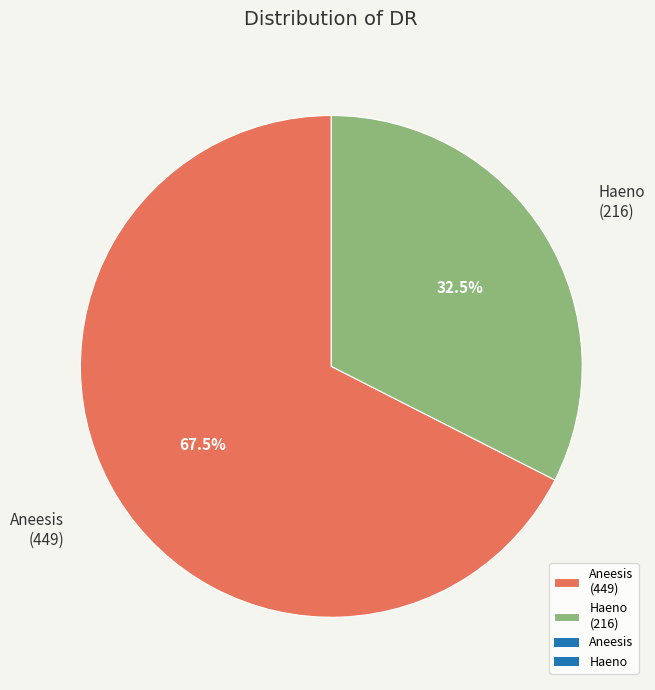

Is there any slice that represents more than half of the pie?

Yes